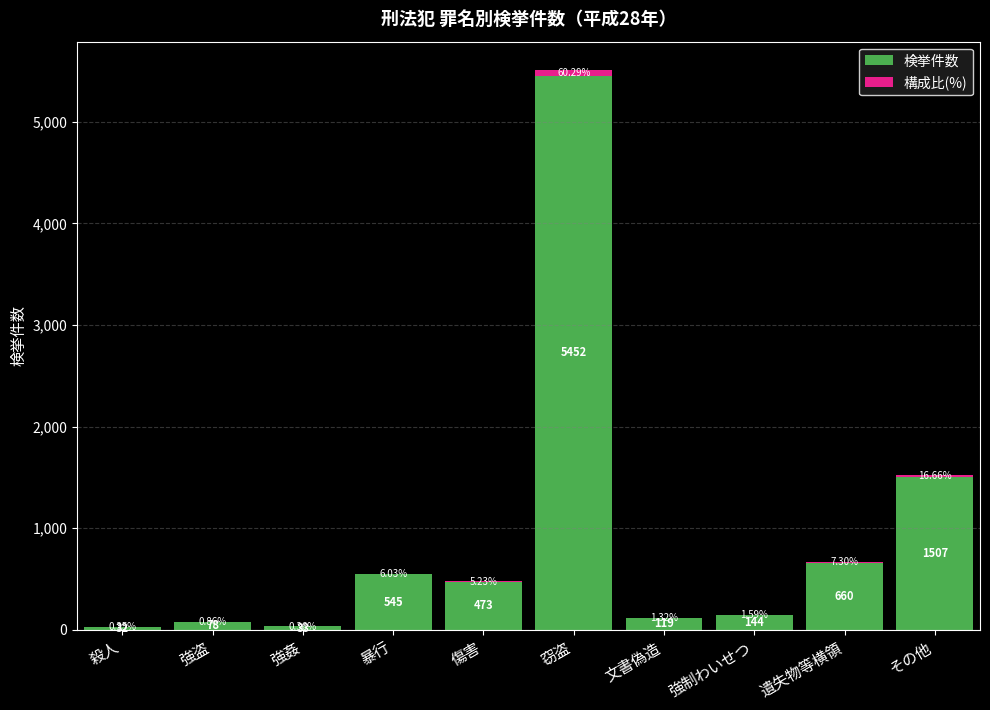

What value does the 検挙件数 series have at 窃盗?

5452.0